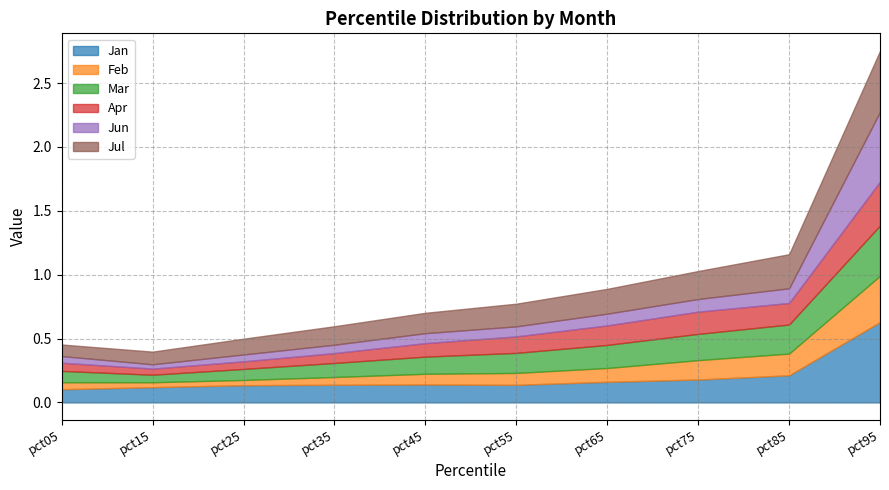

How many lines are shown in the chart?

6